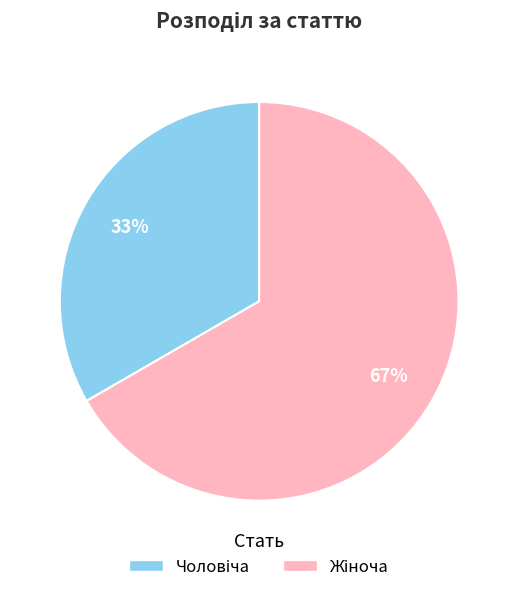

To the nearest percent, what is the average slice percentage?

50%